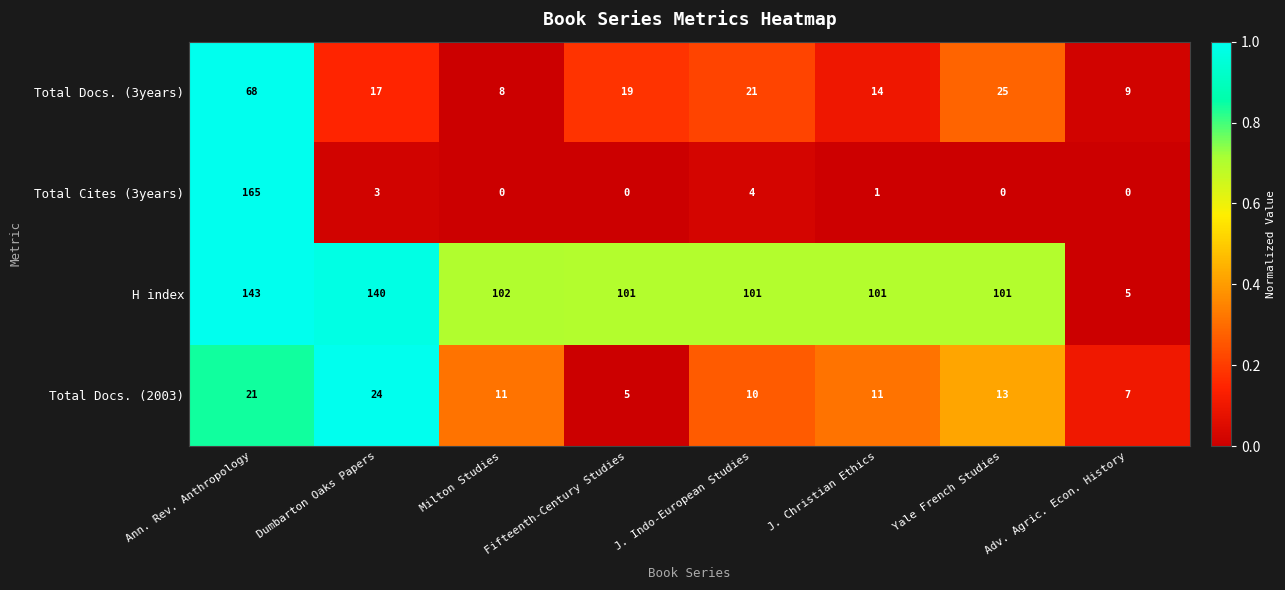

Rank the series by their maximum value, from lowest to highest.

Total Docs. (2003), Total Docs. (3years), H index, Total Cites (3years)